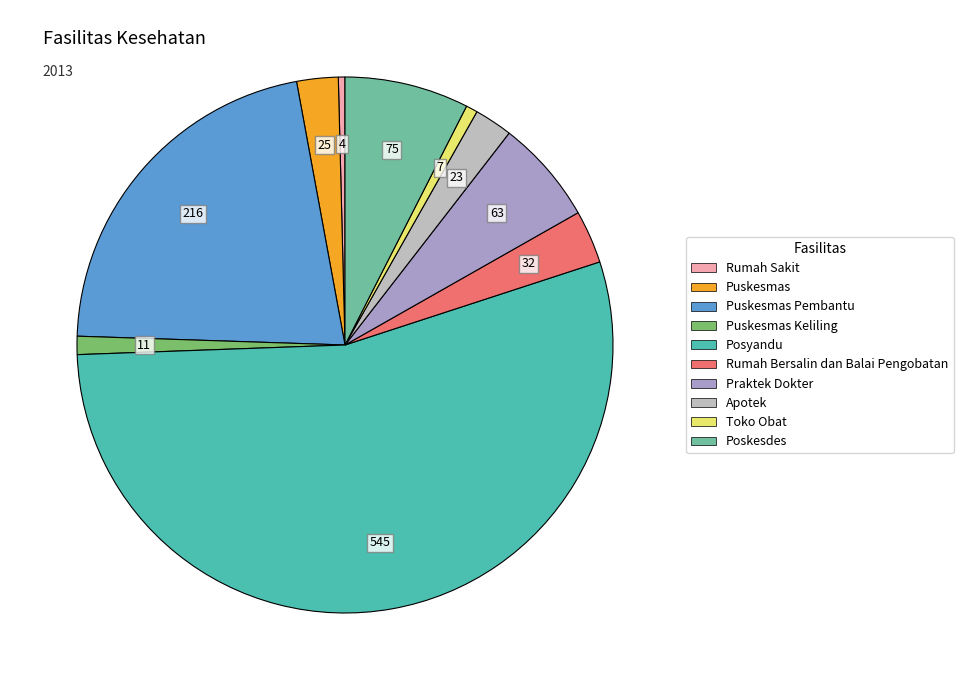

Is there a majority slice in this chart?

Yes